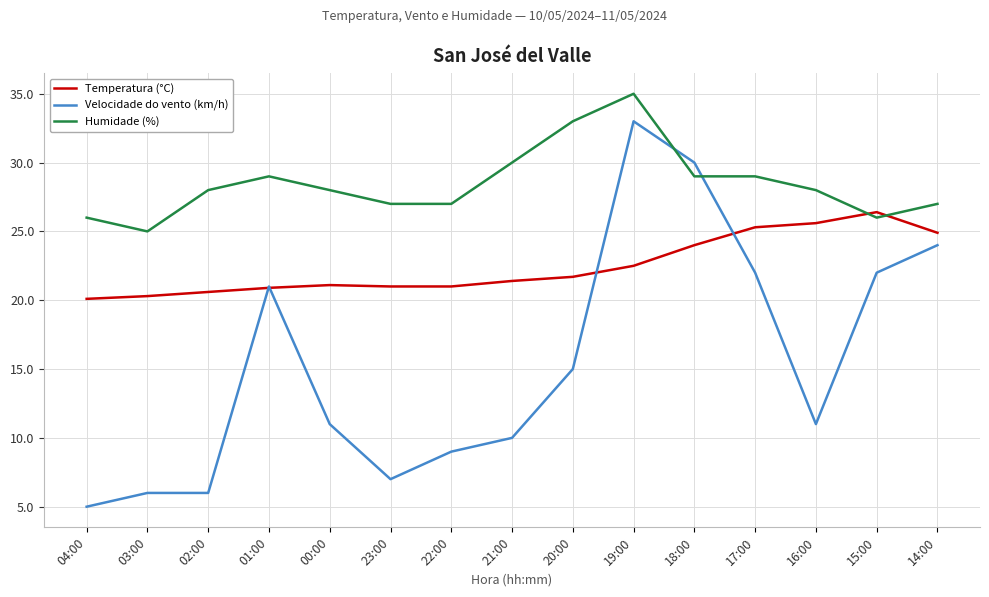

Which series has the largest range (max minus min)?

Velocidade do vento (km/h)